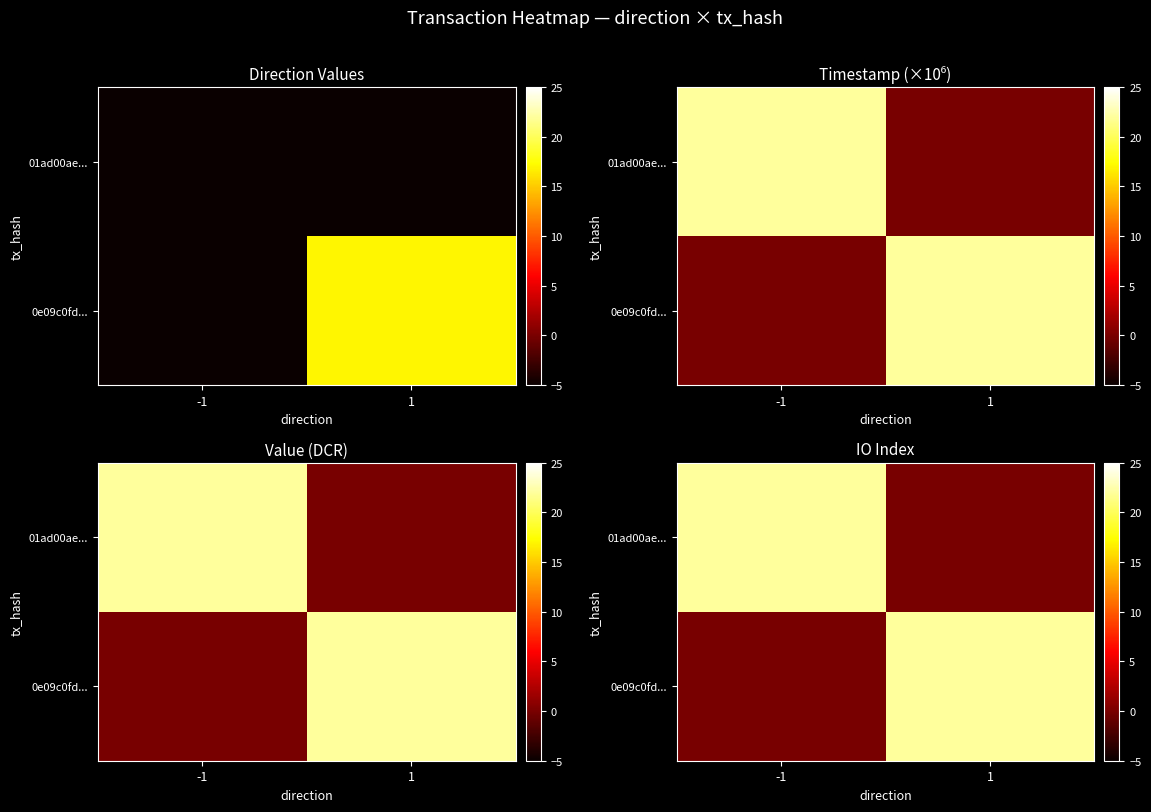

What is the difference between the maximum and minimum values in the 0e09c0fd... series?

22